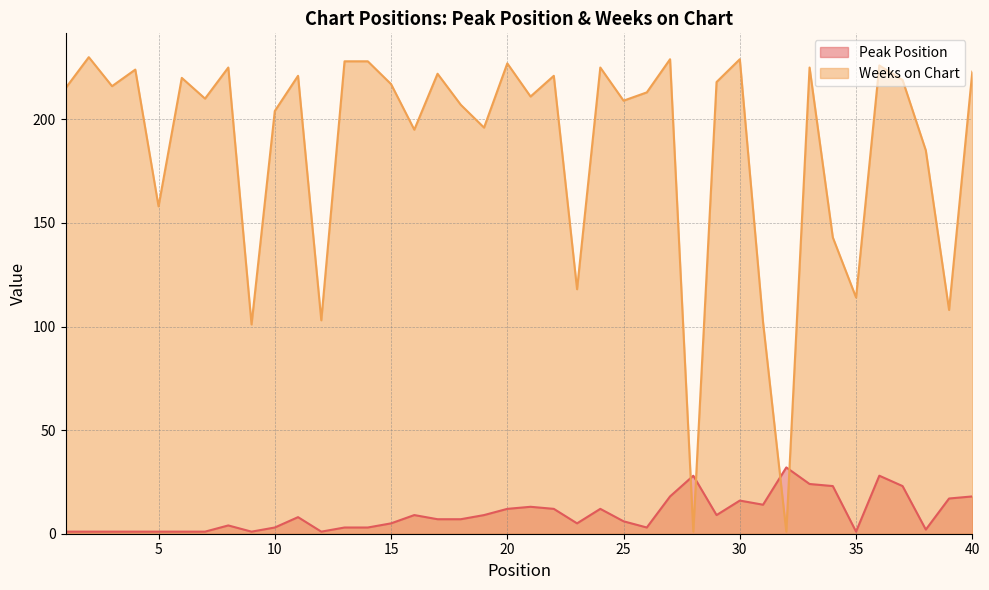

The value of Weeks on Chart at 37 is 74. True or false?

False